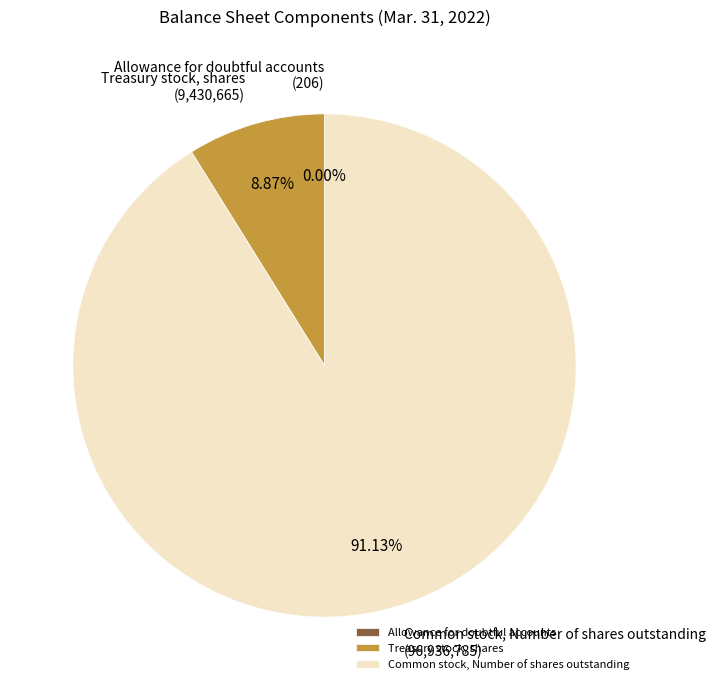

Is there a majority slice in this chart?

Yes